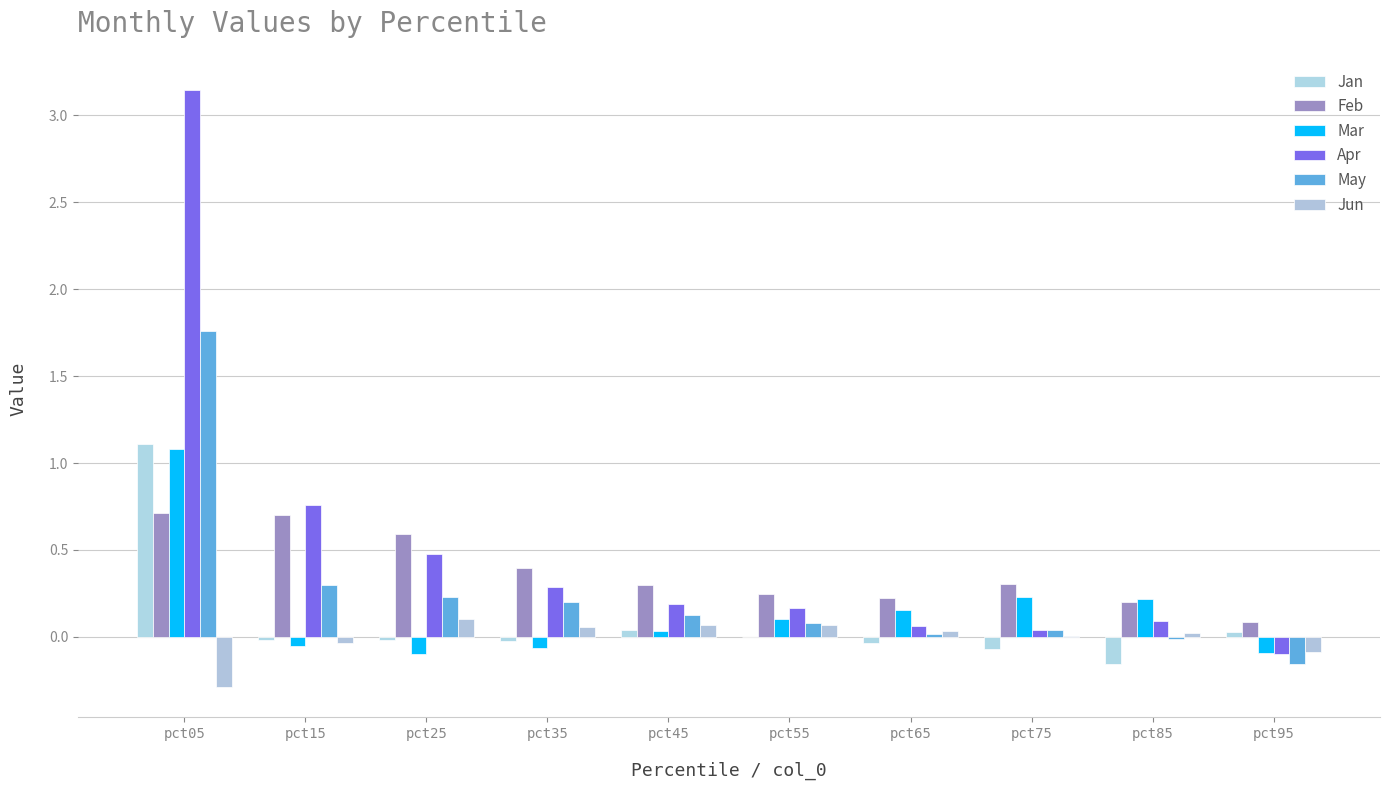

How many groups of bars are there?

10